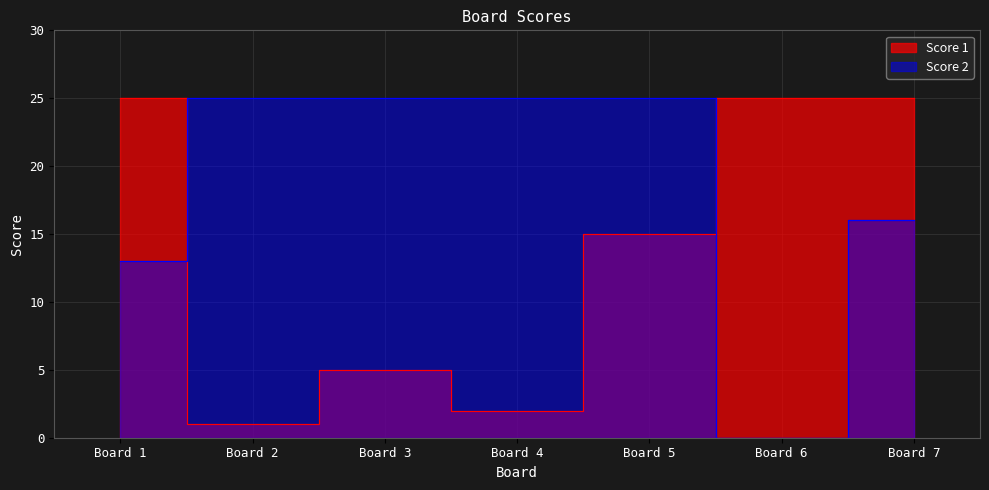

Rank the series at 3 from highest to lowest value.

Score 2, Score 1